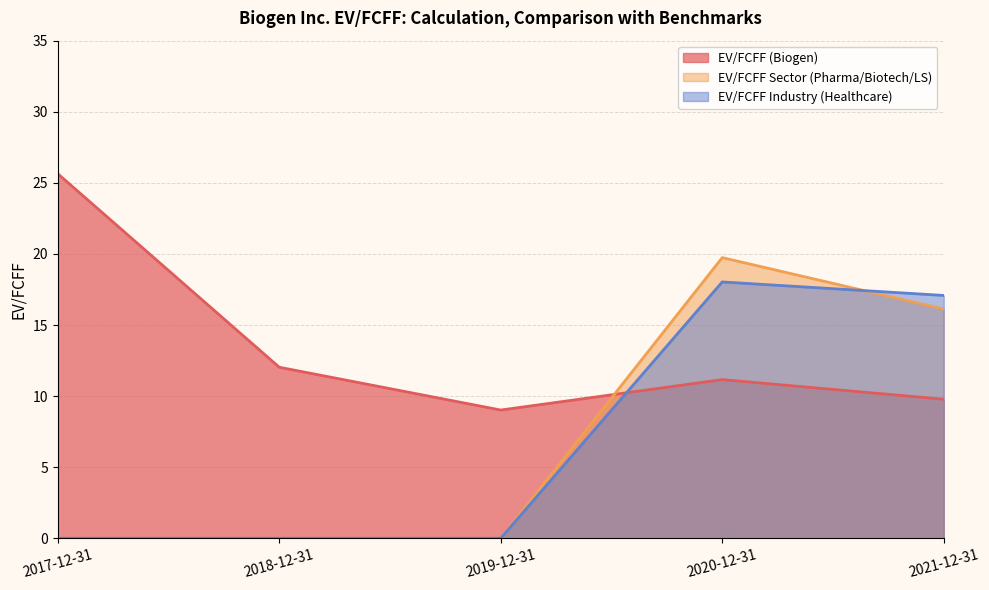

True or false: EV/FCFF Sector (Pharma/Biotech/LS) has more than 1 points higher than both neighbors.

False